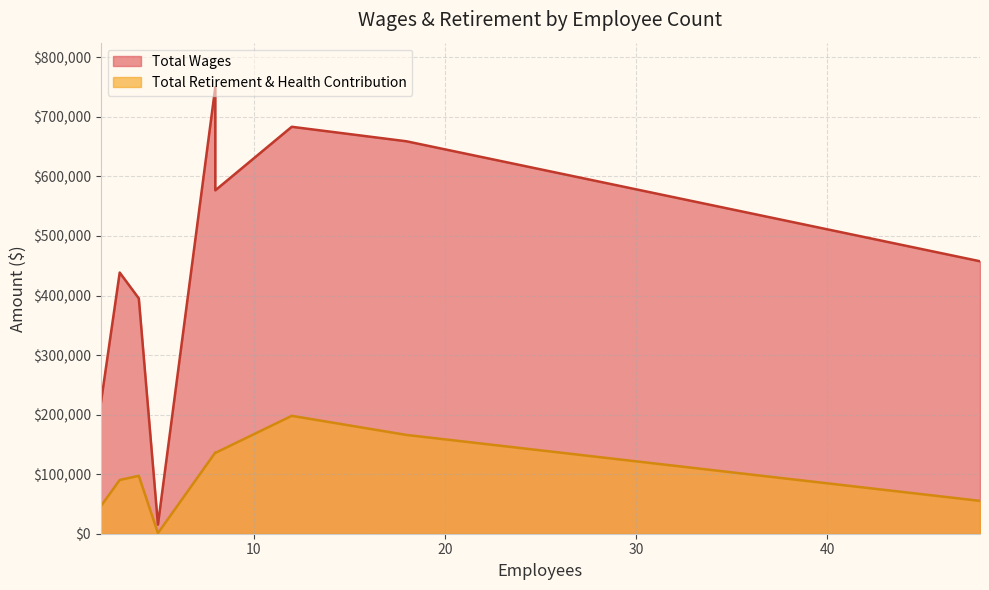

What is the total value across all series at 8?

886009